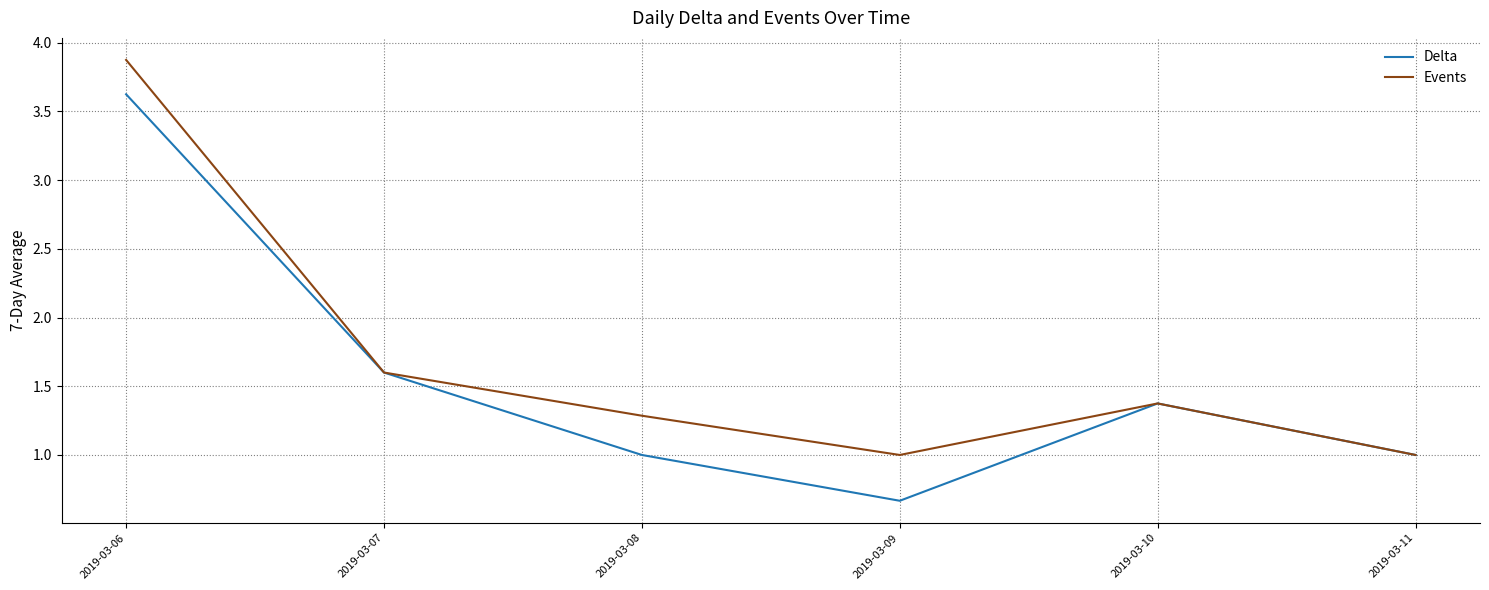

In Events, how many points are lower than both neighbors (excluding endpoints)?

1